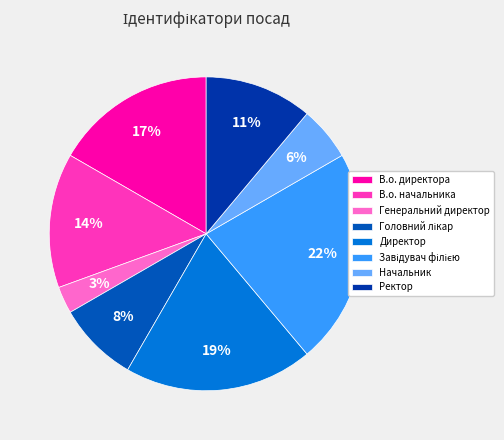

How many slices are in this pie chart?

8